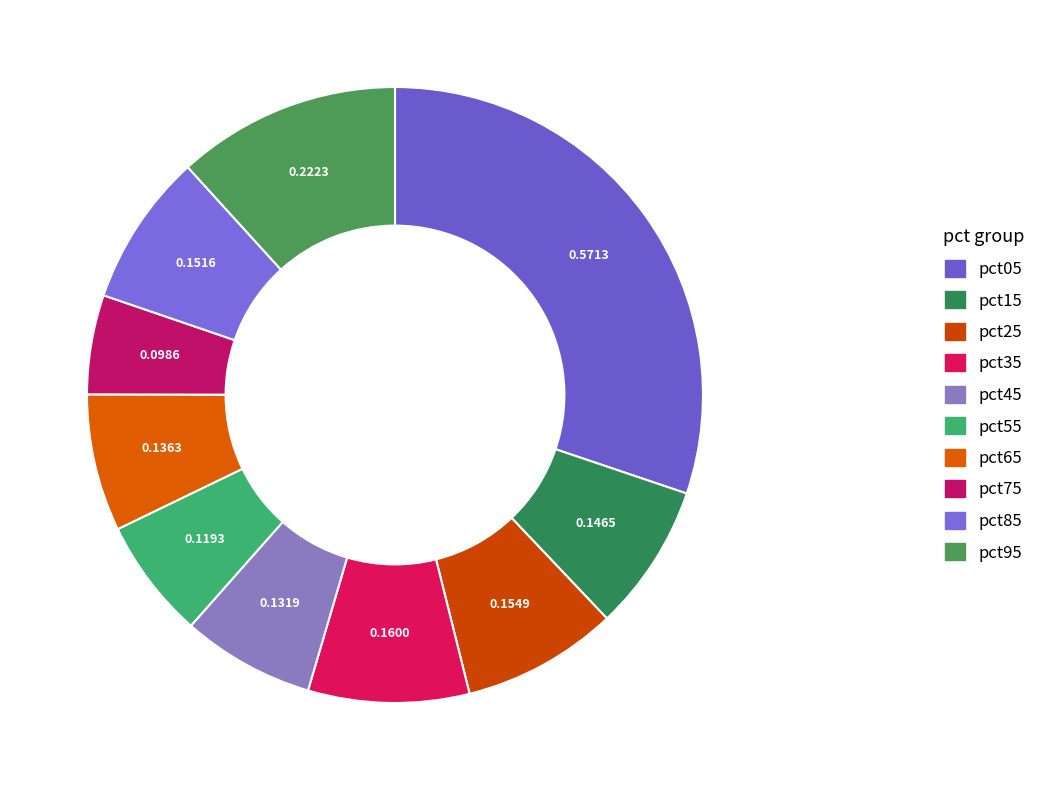

To the nearest percent, what portion does pct55 represent?

6%